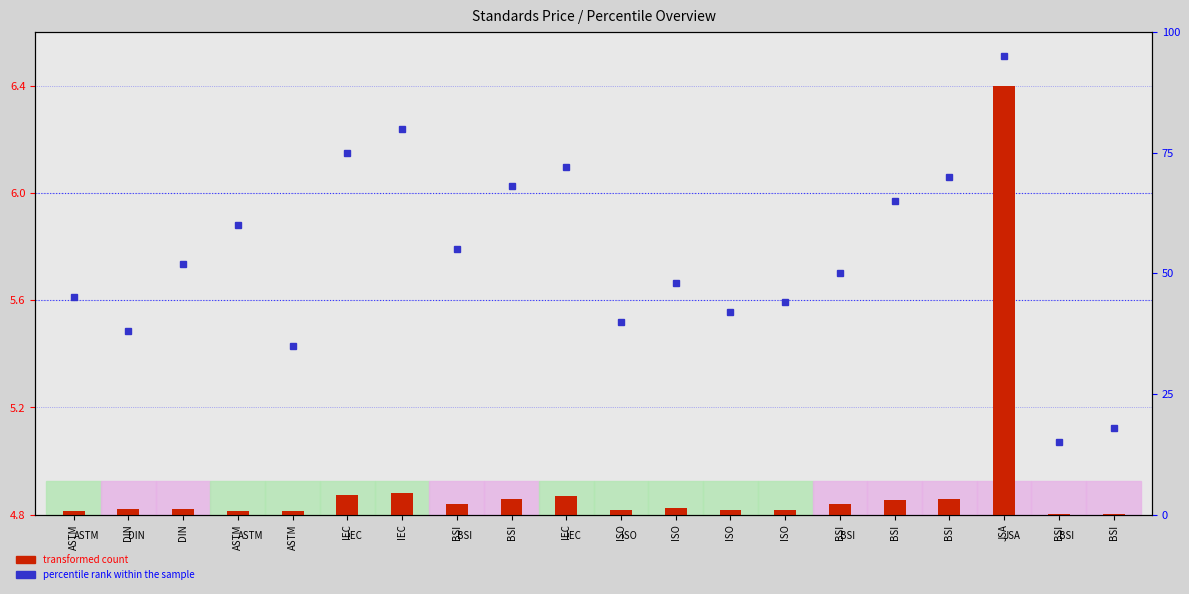

Does the chart contain stacked bars?

No